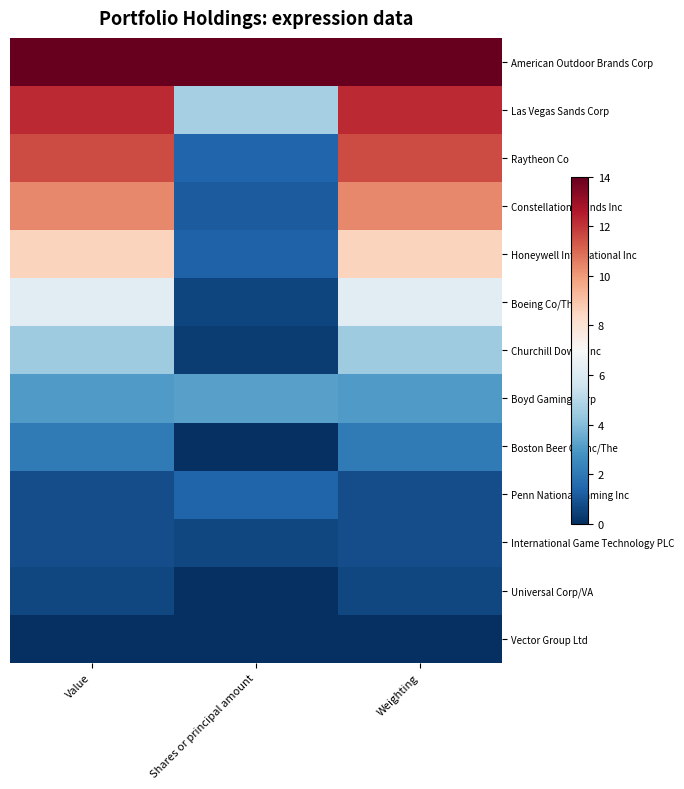

At which category is the sum across all series the highest?

Weighting